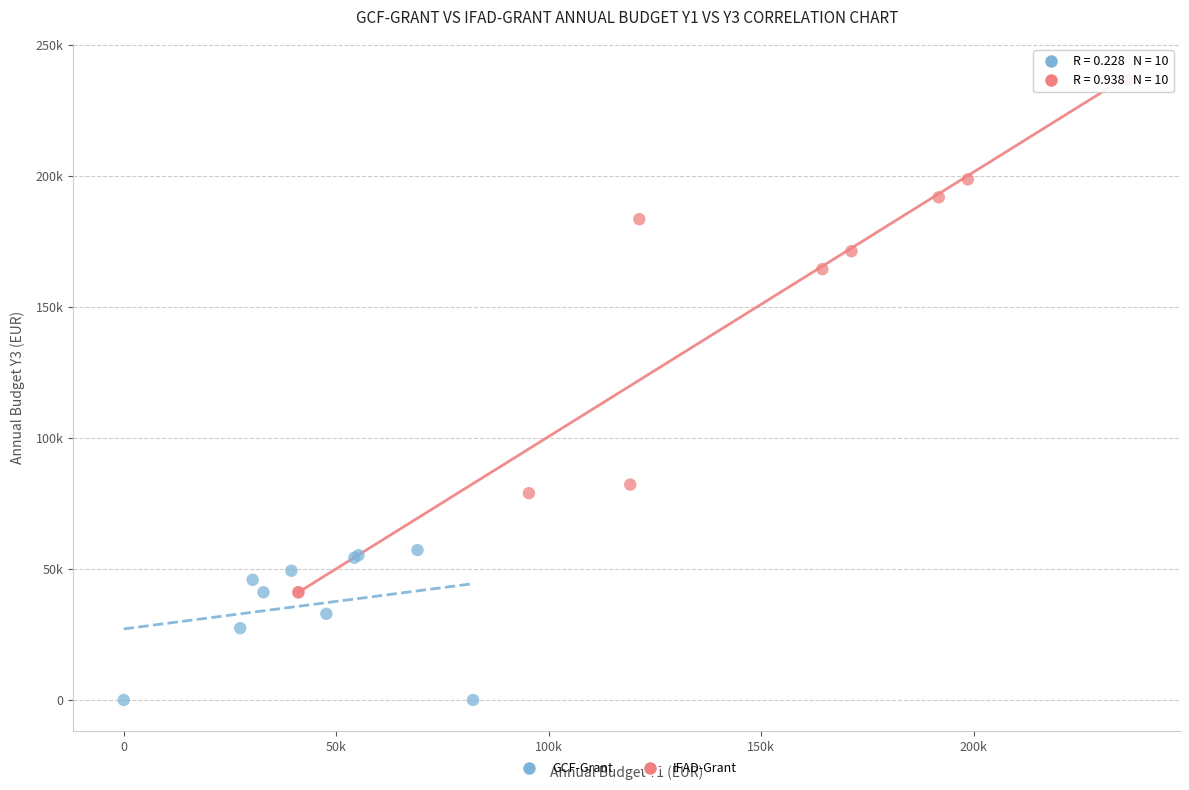

What are all the series names shown in the legend?

GCF-Grant, IFAD-Grant